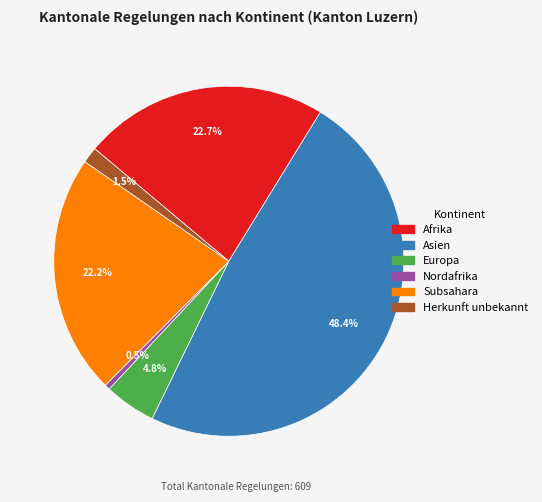

Is there any slice that represents more than half of the pie?

No